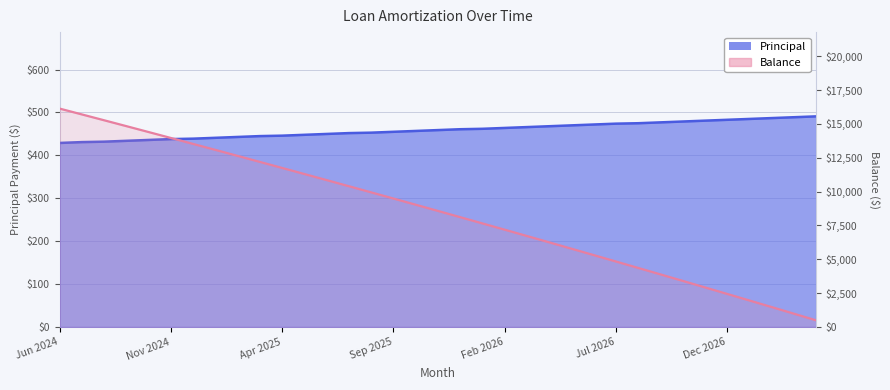

What is the maximum value shown in the chart?

16135